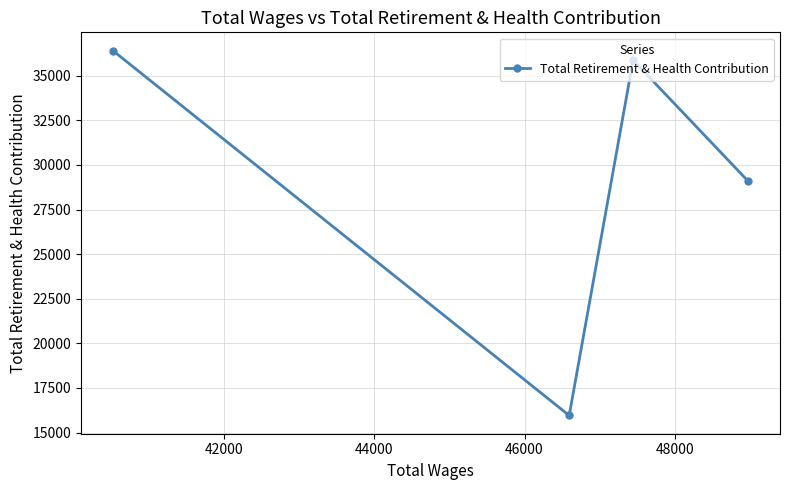

What is the value of the 2nd point from the left?

15960